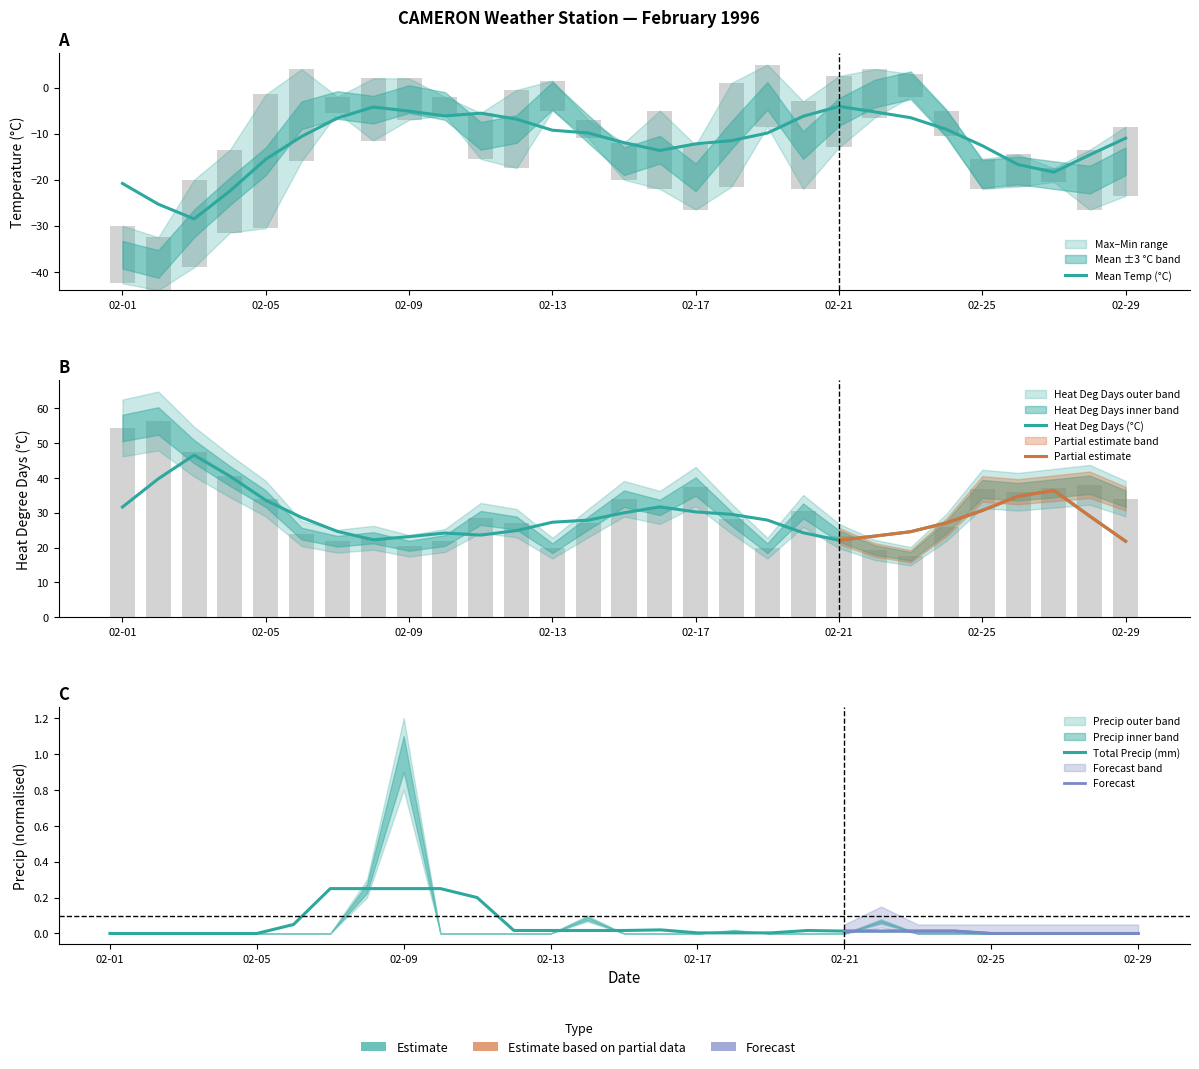

What value does the Min Temp (°C) series have at 02-12?

-17.5